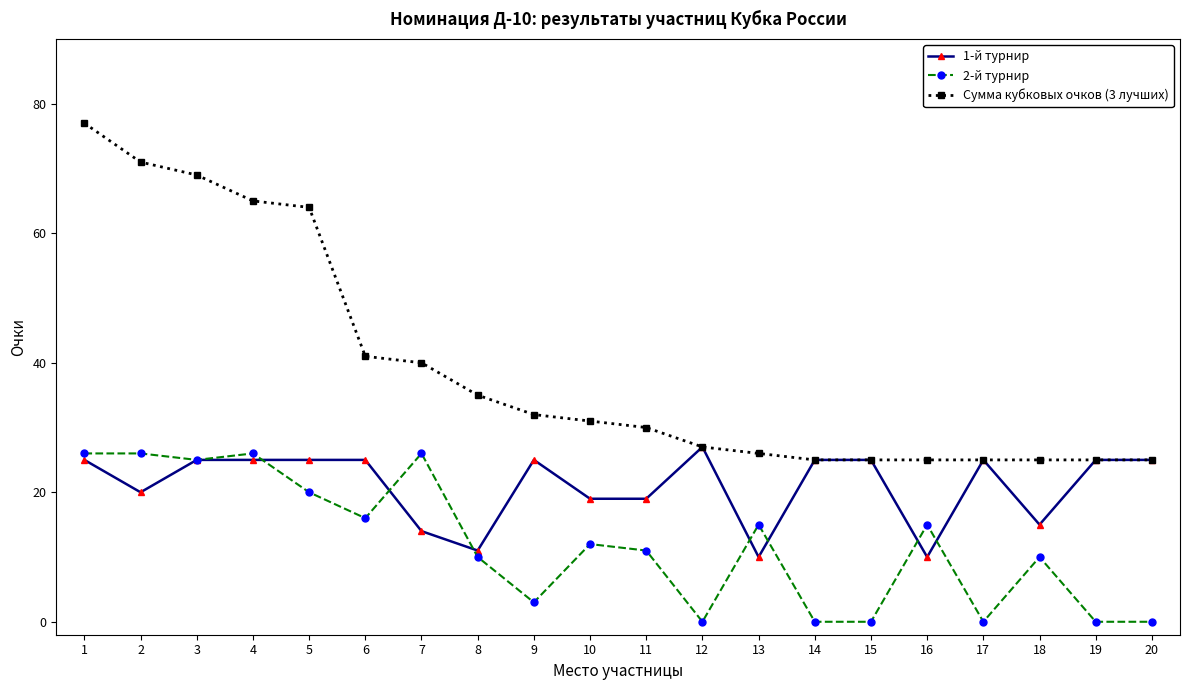

Reading left to right, what are all the values shown in this chart?

1-й турнир: 1=25	2=20	3=25	4=25	5=25	6=25	7=14	8=11	9=25	10=19	11=19	12=27	13=10	14=25	15=25	16=10	17=25	18=15	19=25	20=25
2-й турнир: 1=26	2=26	3=25	4=26	5=20	6=16	7=26	8=10	9=3	10=12	11=11	12=0	13=15	14=0	15=0	16=15	17=0	18=10	19=0	20=0
Сумма кубковых очков (3 лучших): 1=77	2=71	3=69	4=65	5=64	6=41	7=40	8=35	9=32	10=31	11=30	12=27	13=26	14=25	15=25	16=25	17=25	18=25	19=25	20=25